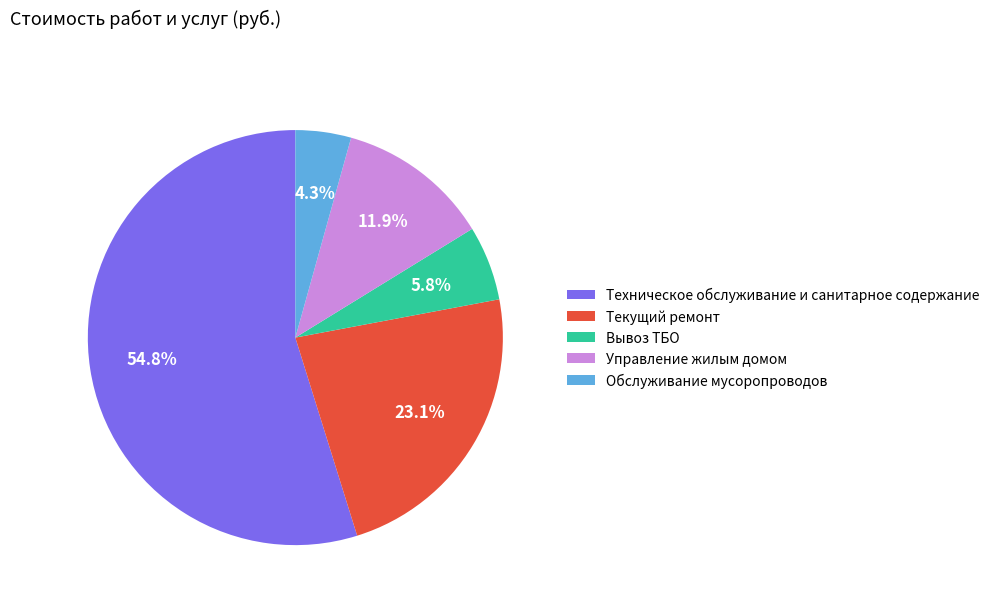

How much of the chart is everything except Вывоз ТБО?

94.2%